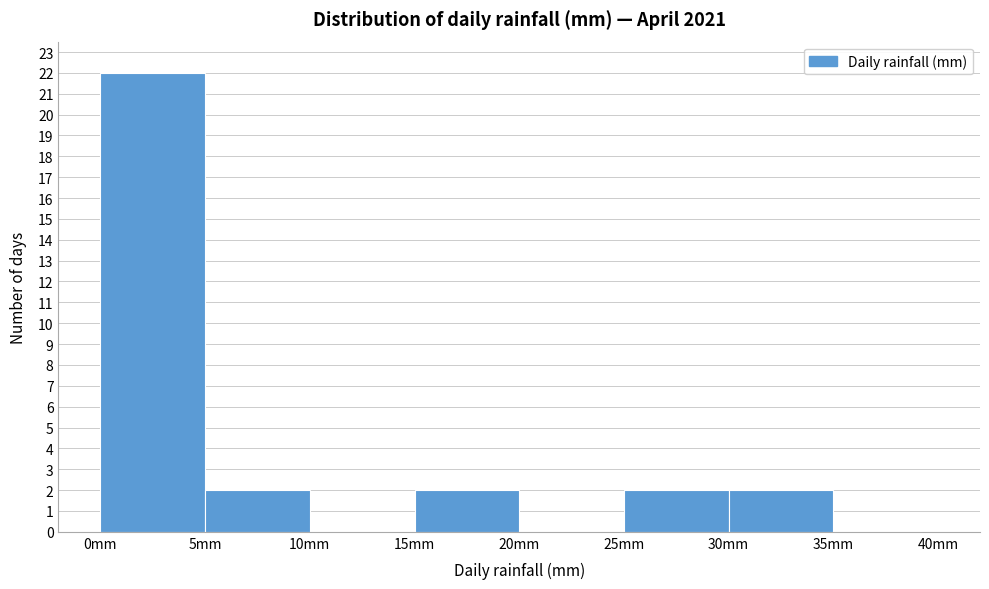

Which range on the x-axis has the tallest bar?

0 to 5